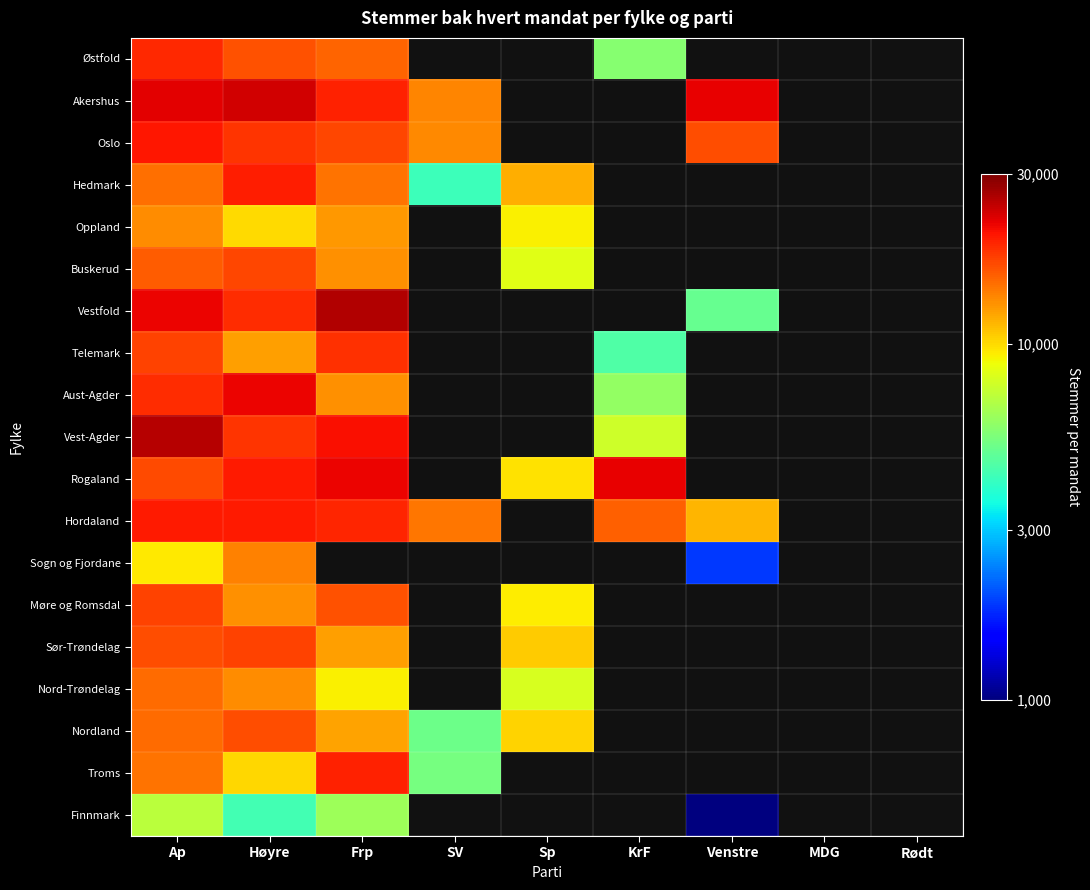

Is it true that Vestfold equals 21724.0 at Ap?

True